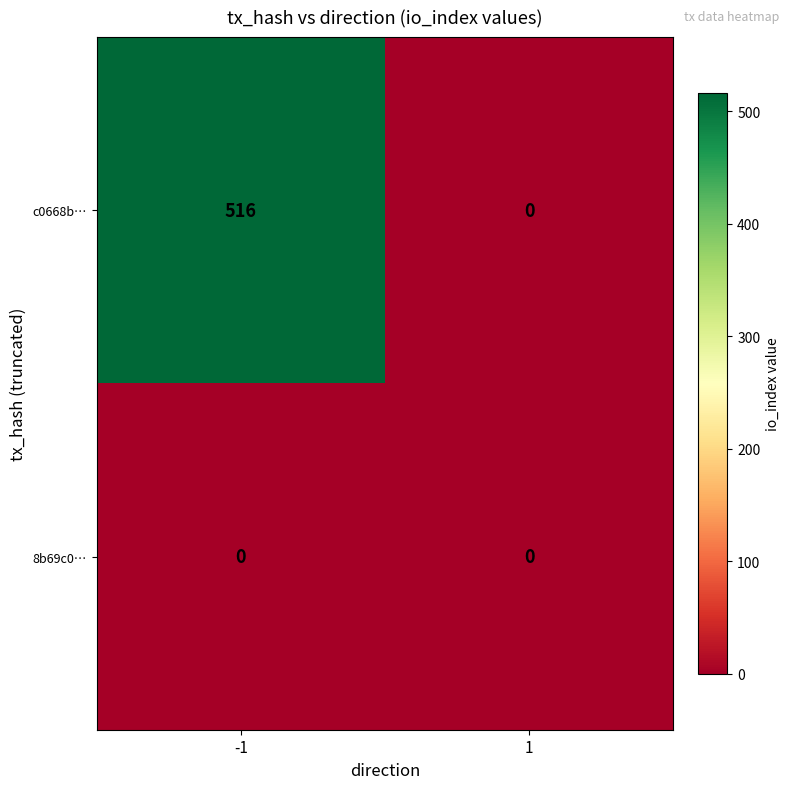

At which category does the chart reach its peak across all series?

-1